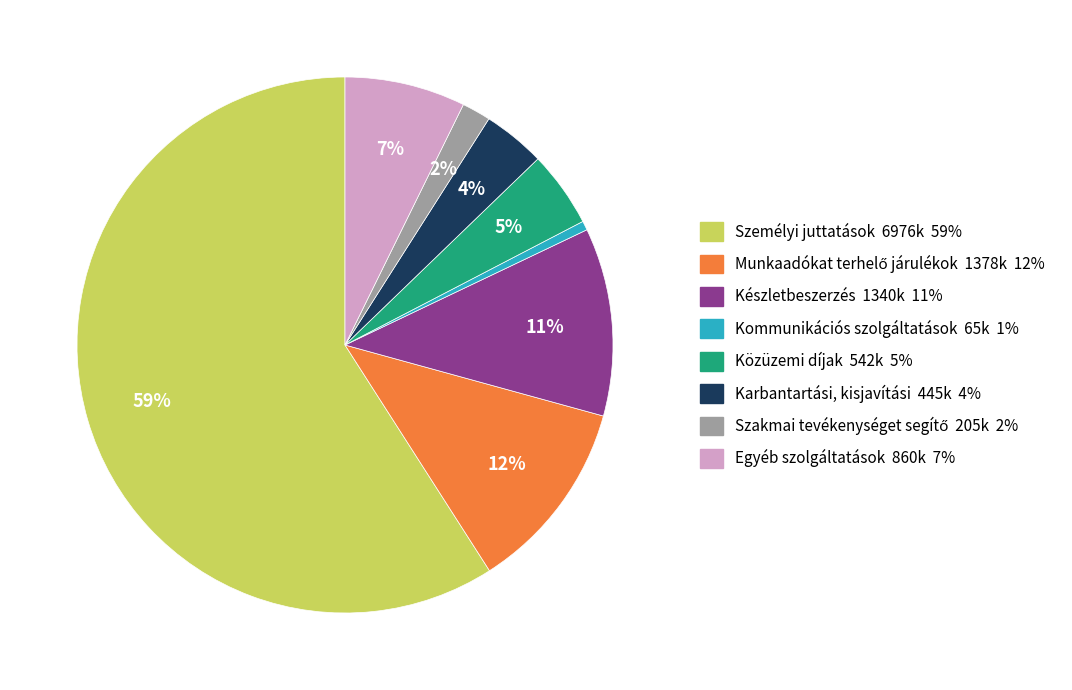

How many segments does this pie chart have?

8